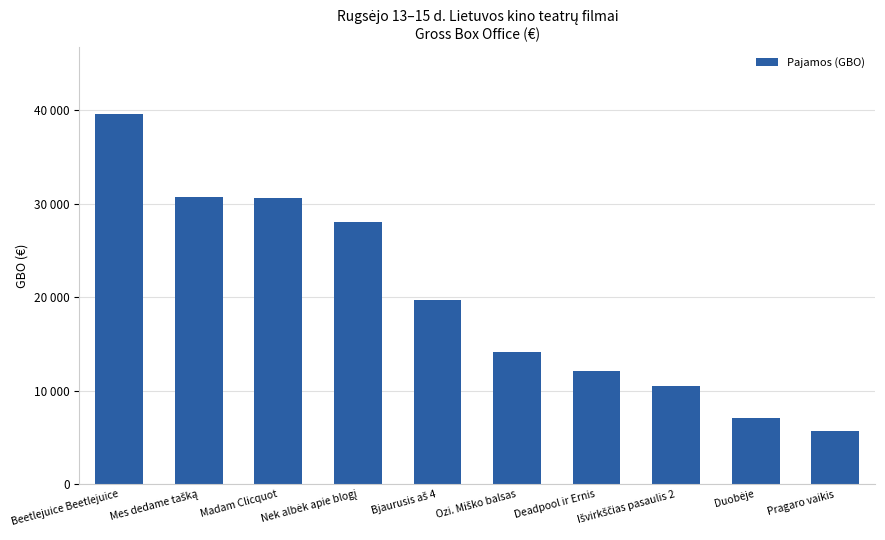

Rank the categories by value from highest to lowest.

Beetlejuice Beetlejuice, Mes dedame tašką, Madam Clicquot, Nek albėk apie blogį, Bjaurusis aš 4, Ozi. Miško balsas, Deadpool ir Ernis, Išvirkščias pasaulis 2, Duobėje, Pragaro vaikis